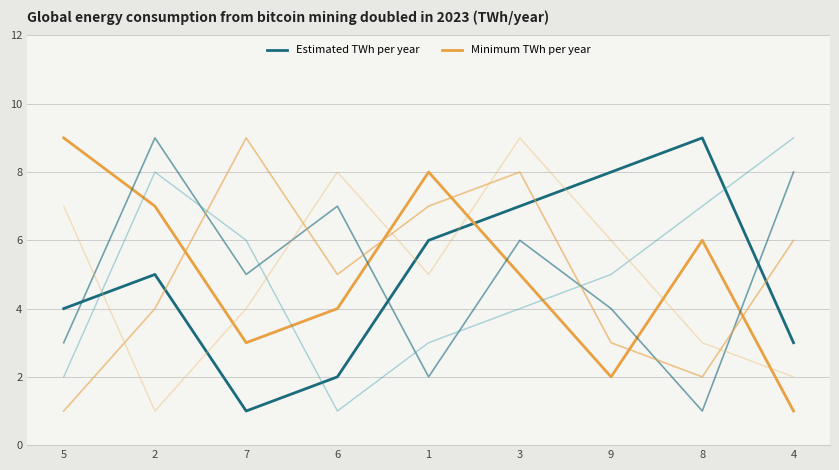

How many lines are shown in the chart?

6